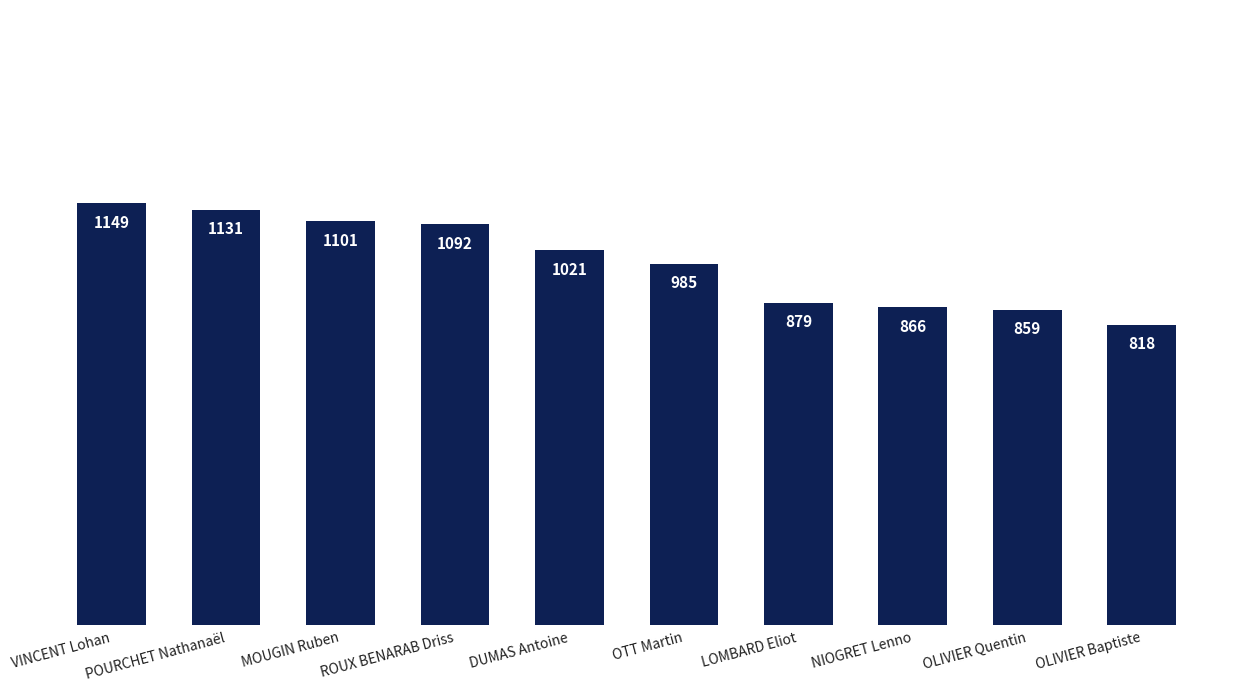

What is the greatest value displayed?

1149